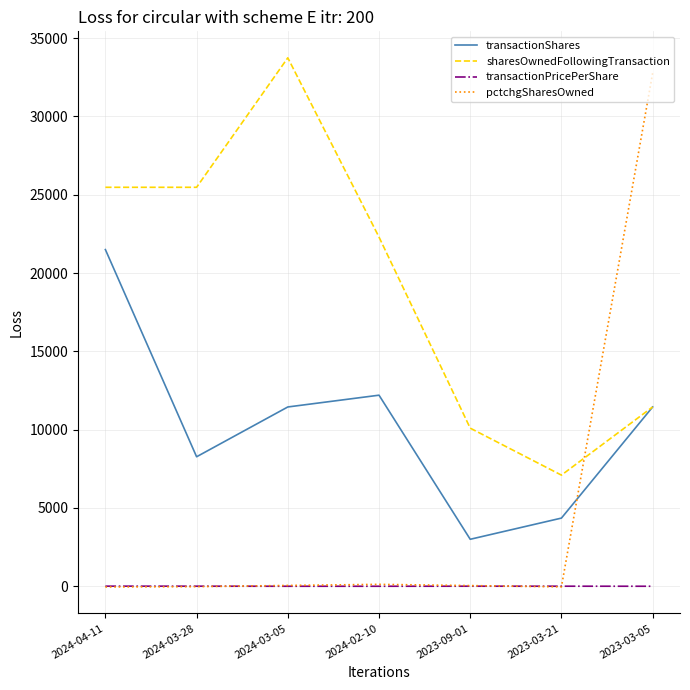

What is the smallest value displayed?

-46.0